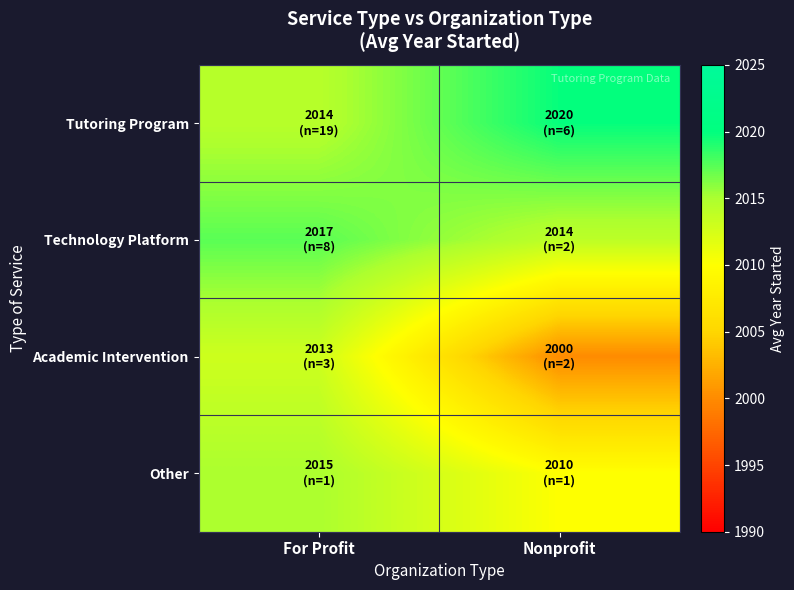

List the series in order of their peak value, lowest first.

Academic Intervention, Other, Technology Platform, Tutoring Program